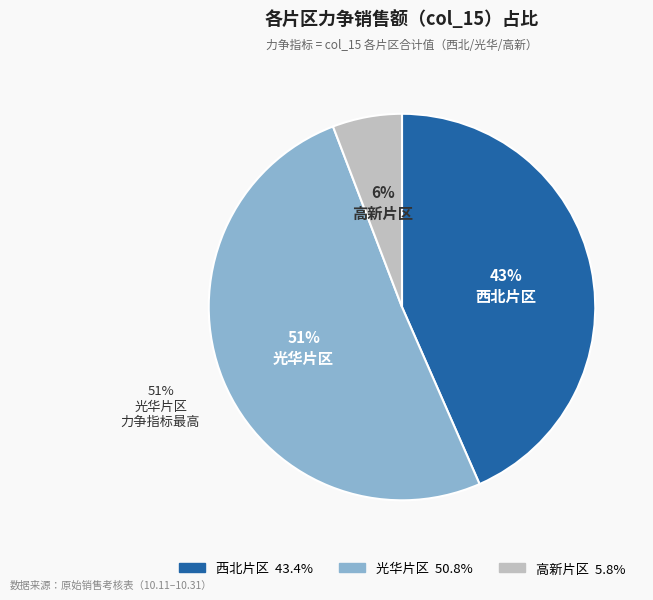

Rank the categories by value from highest to lowest.

光华片区, 西北片区, 高新片区